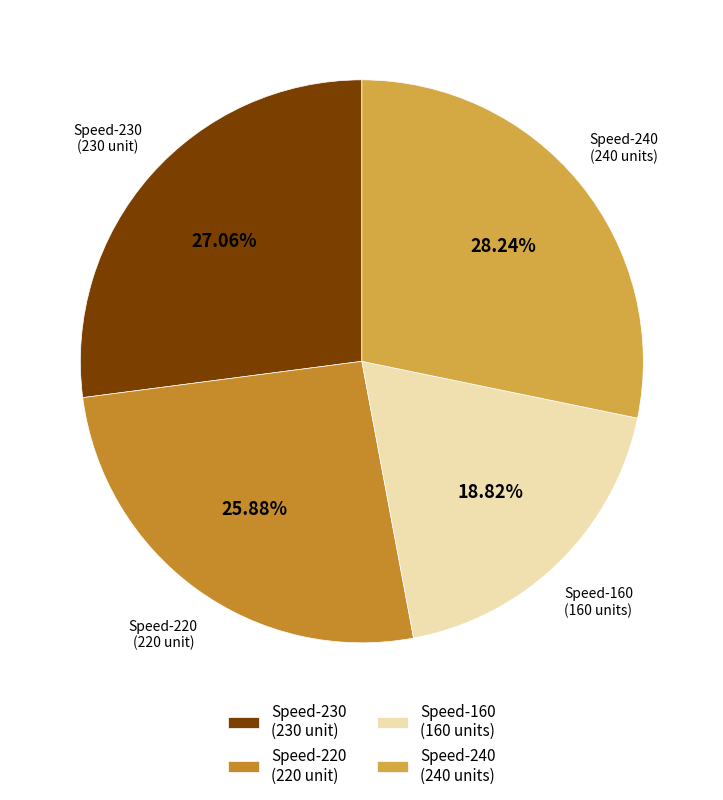

Between Speed-240 (240 units) and Speed-230 (230 unit), which is larger?

Speed-240 (240 units)